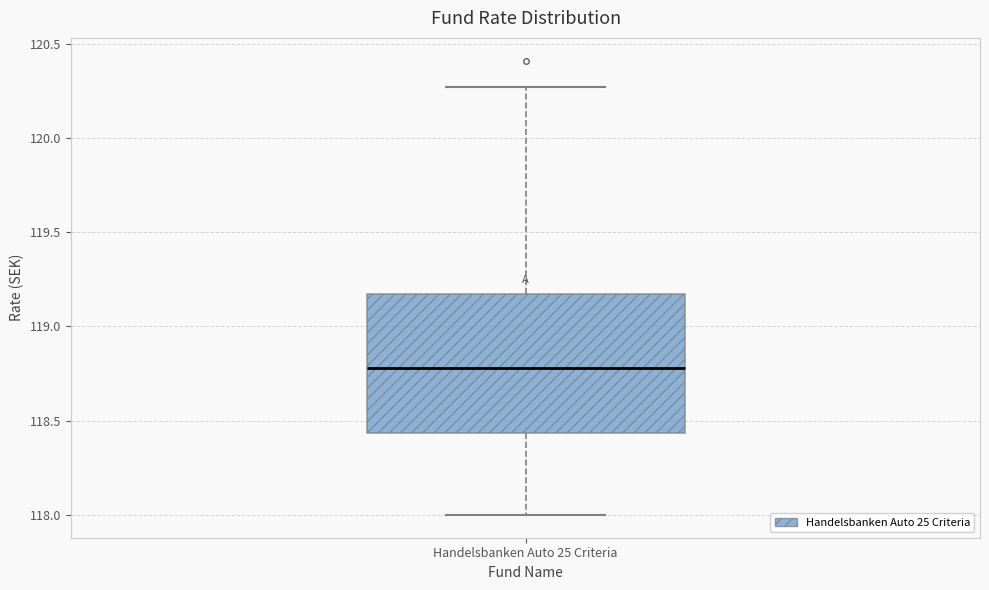

Transcribe this box plot: give where the median line is, the range the box spans, and where the two whiskers end, as read against the y-axis. The values are not printed on the chart, so give them approximately, as read against the axis.

median 118.80, box 118.45 to 119.15, whiskers 118.00 to 120.25